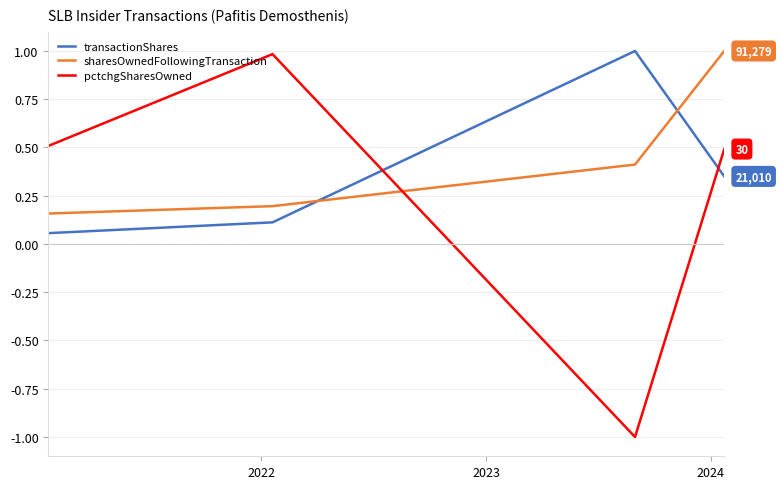

Which series has the widest spread of values?

pctchgSharesOwned